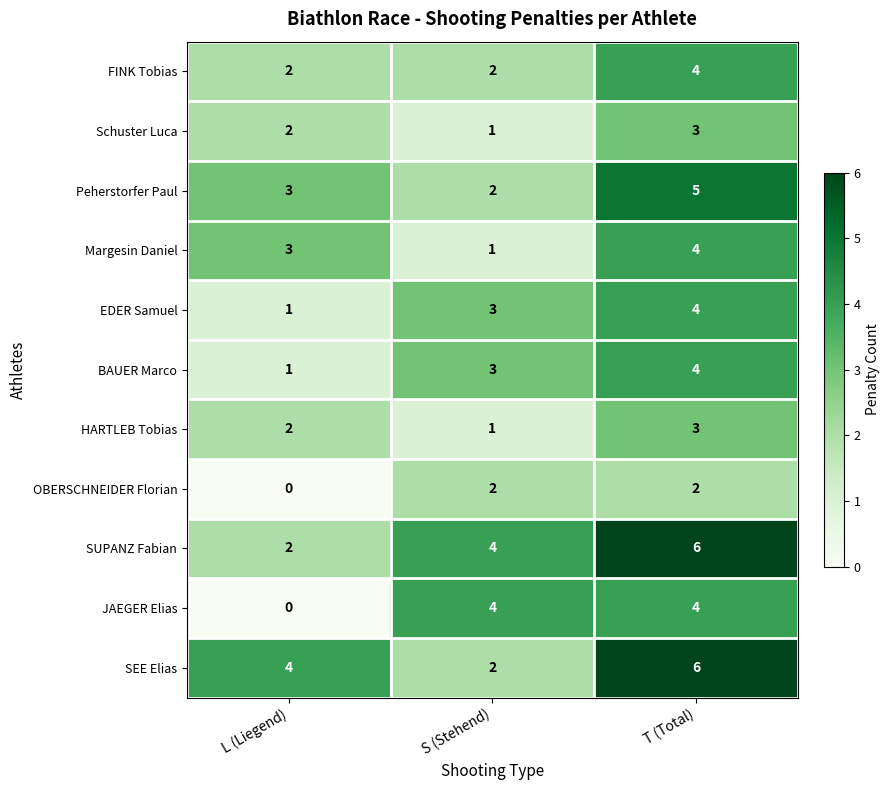

What is the sum of all Peherstorfer Paul values?

10